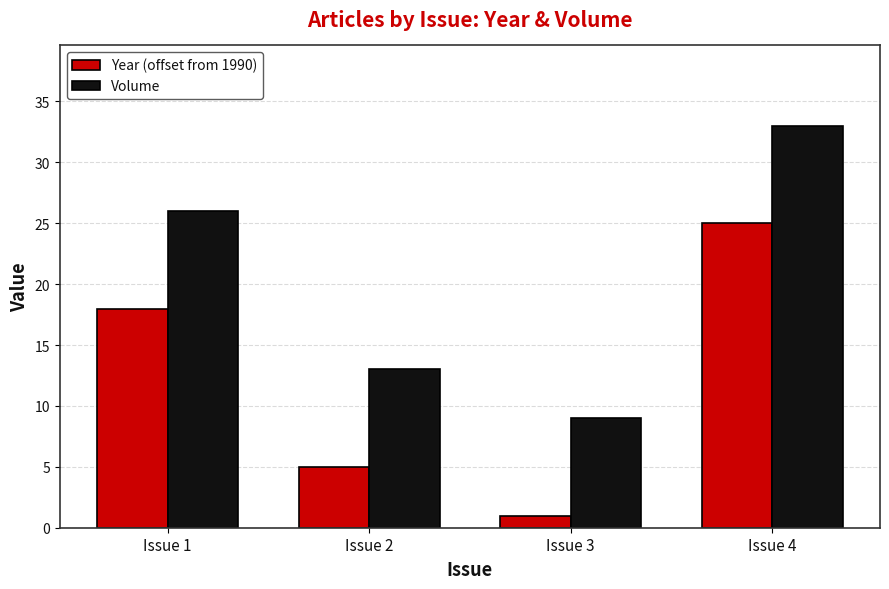

The Volume series shows 10 at Issue 4. True or false?

False